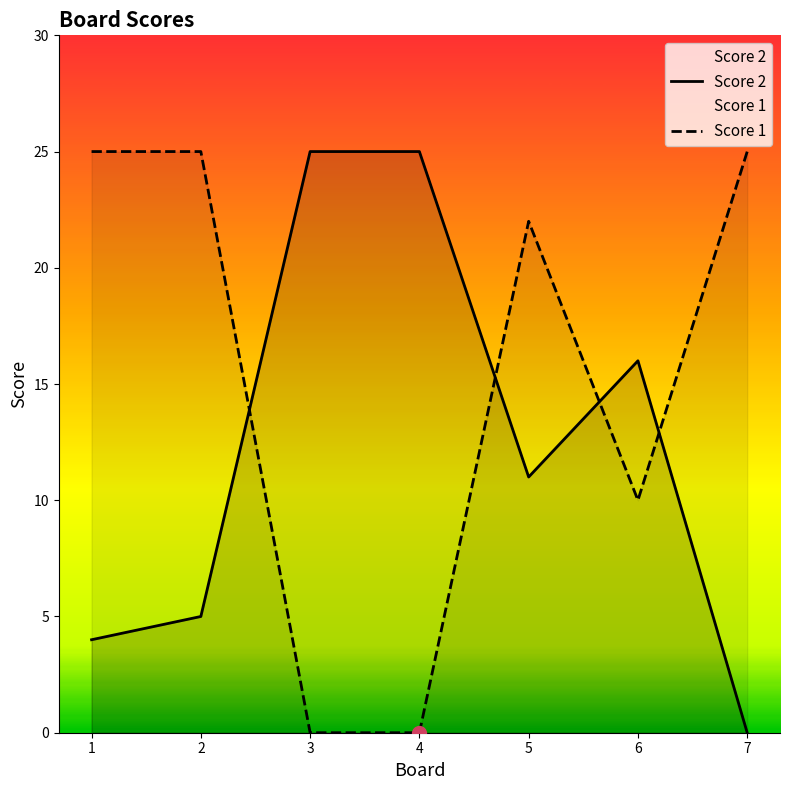

What is the value of the Score 1 point at the 6th from the left?

10